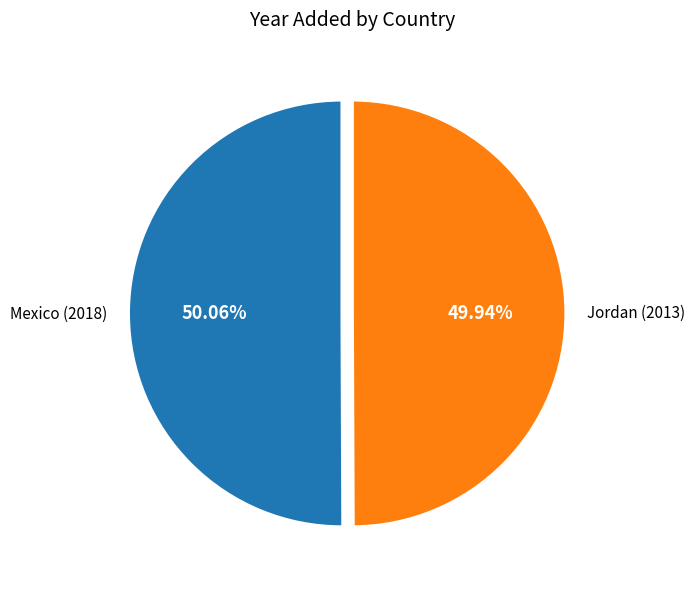

Approximately how many times larger is the value at Jordan (2013) compared to Mexico (2018)?

1.0